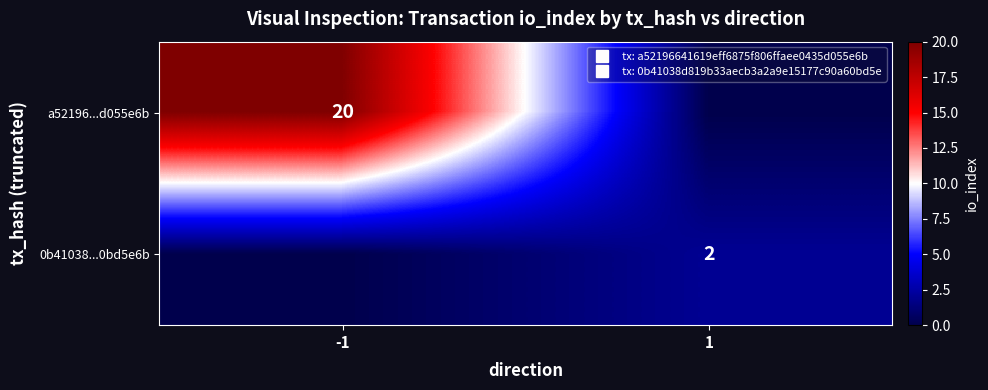

At -1, list the series in order from smallest to largest.

0b41038...0bd5e6b, a52196...d055e6b